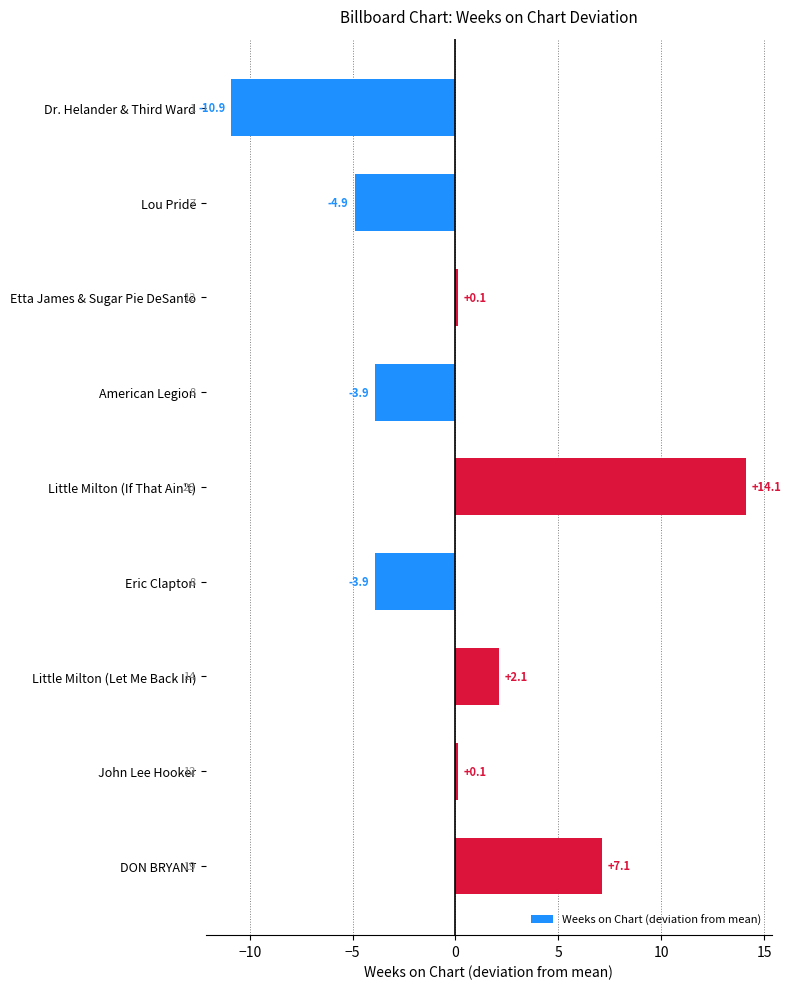

What is the approximate value at Dr. Helander & Third Ward?

-10.9